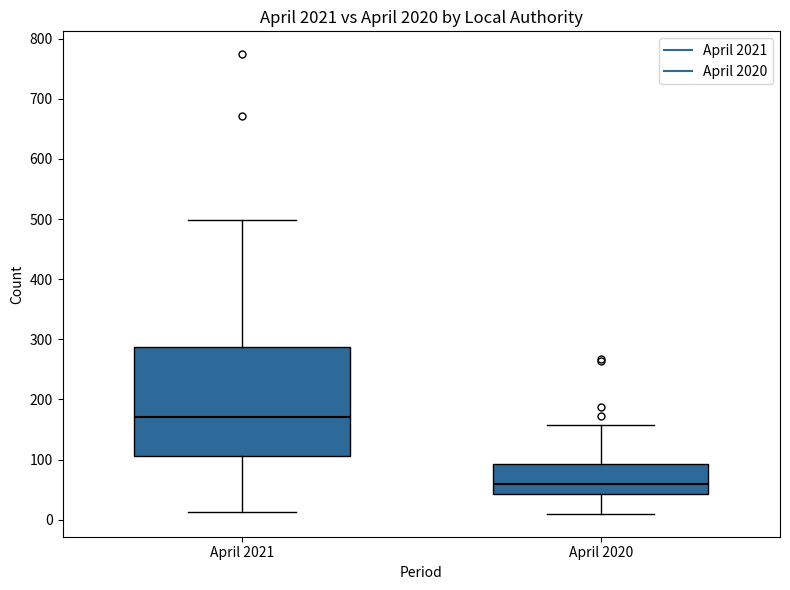

Which box is the tallest, from its lower edge to its upper edge?

April 2021